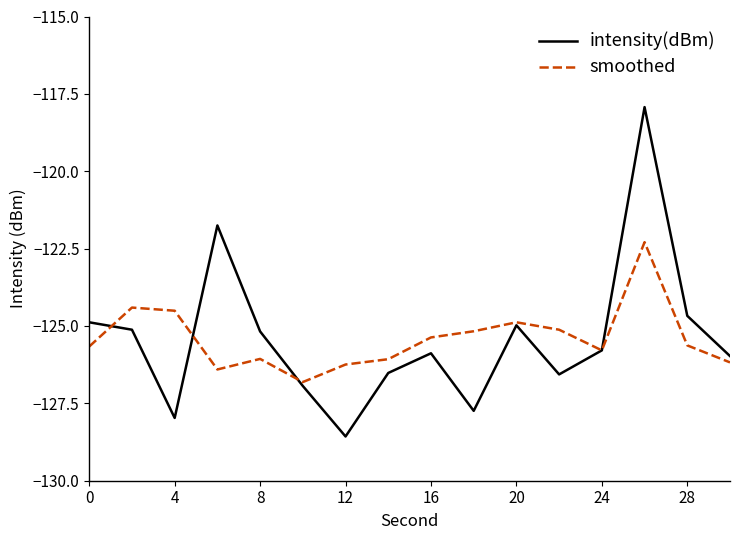

Which series has the widest spread of values?

intensity(dBm)